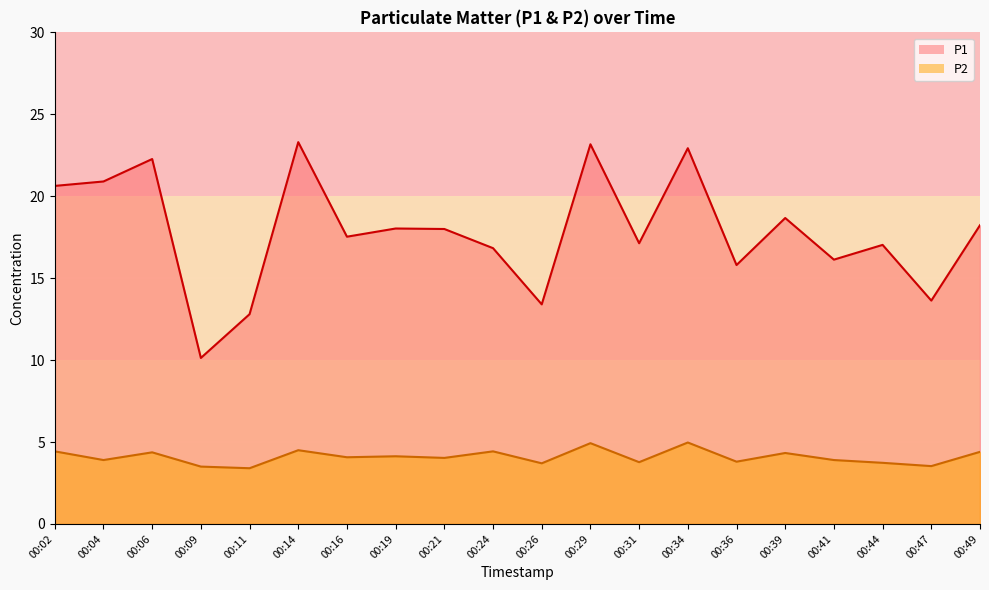

Rank the series by their maximum value, from highest to lowest.

P1, P2